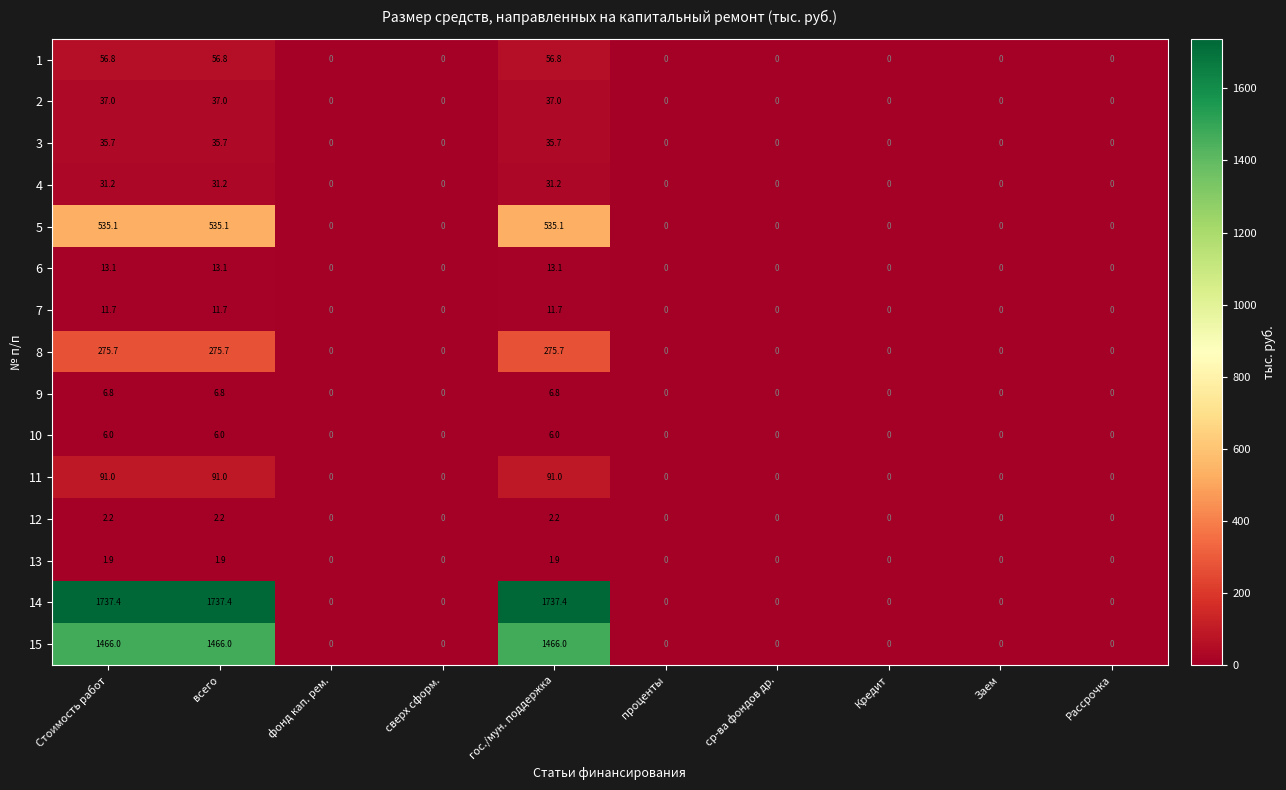

Rank the series at гос./мун. поддержка from highest to lowest value.

14, 15, 5, 8, 11, 1, 2, 3, 4, 6, 7, 9, 10, 12, 13